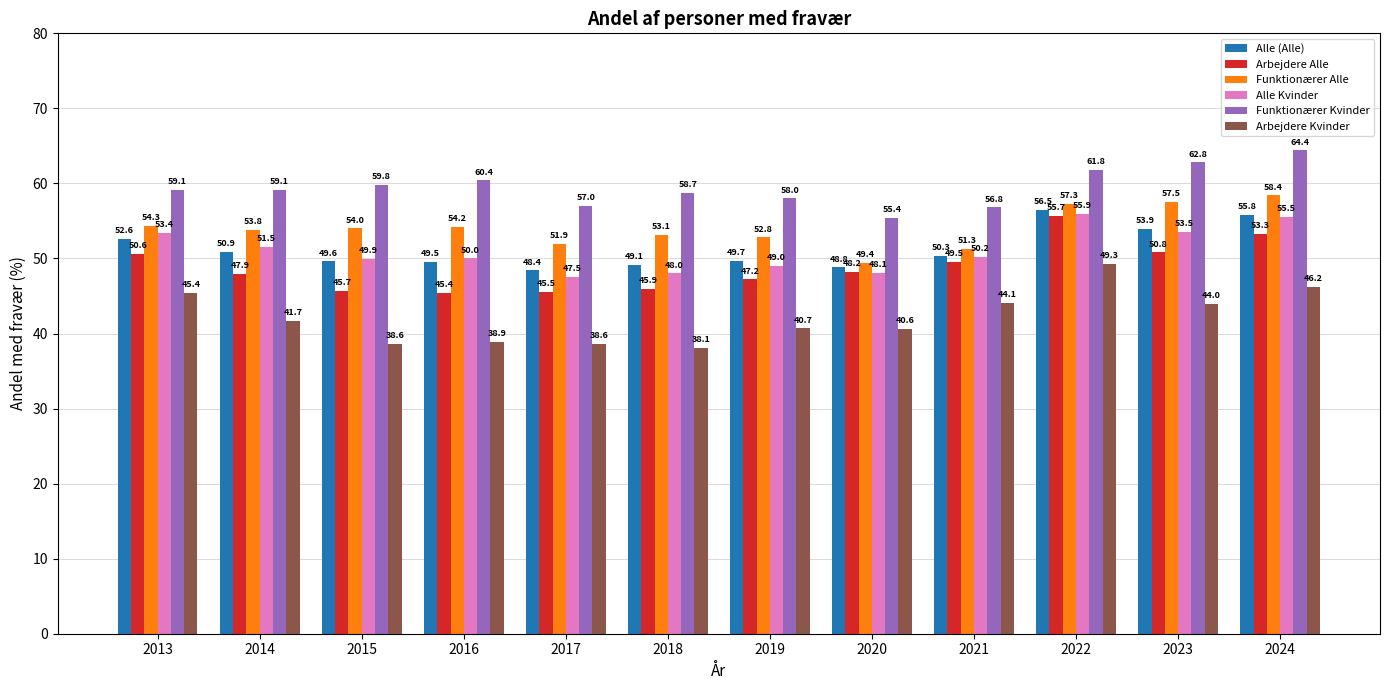

At which label is Arbejdere Kvinder closest to 43?

2023